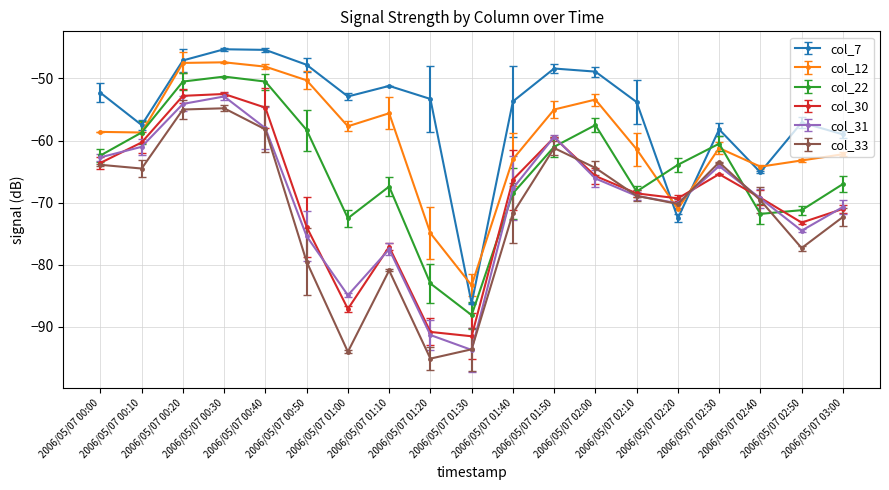

What are all the series names shown in the legend?

col_7, col_12, col_22, col_30, col_31, col_33